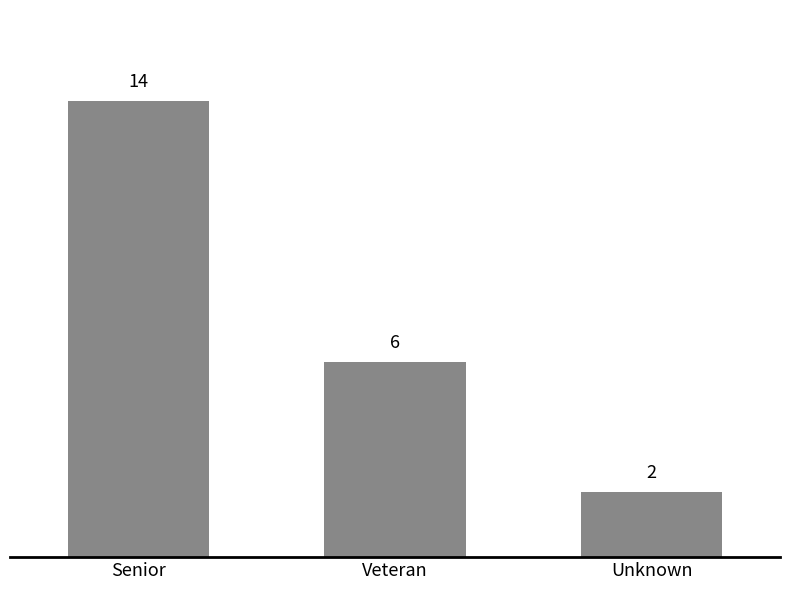

Are the bars grouped side by side (vs. stacked)?

No